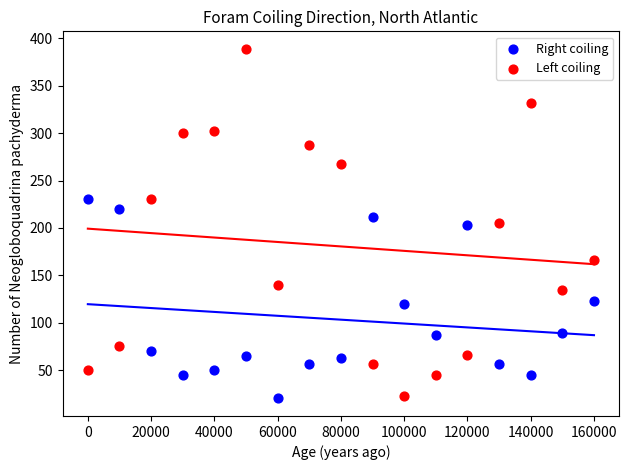

Across all data points, what is the range of Y values (max minus min)?

369